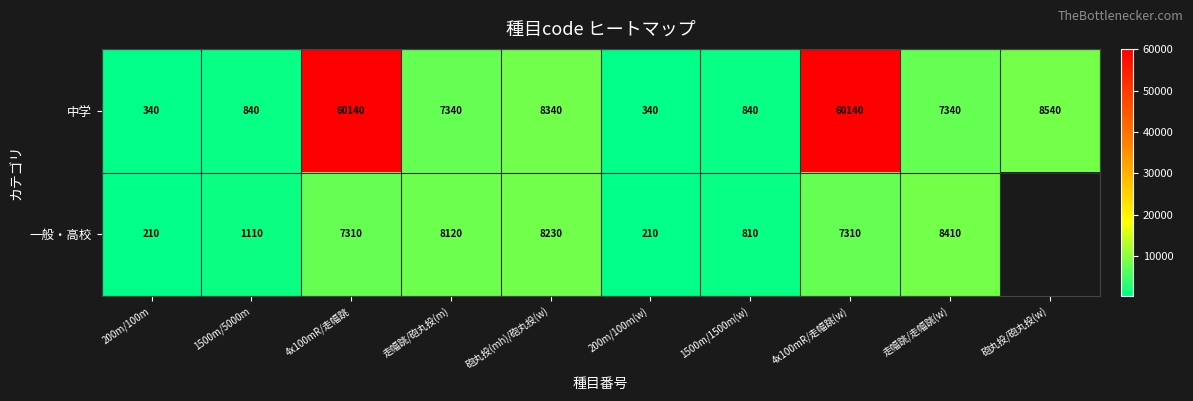

What is the spread (max minus min) of values at 走幅跳/走幅跳(w)?

1070